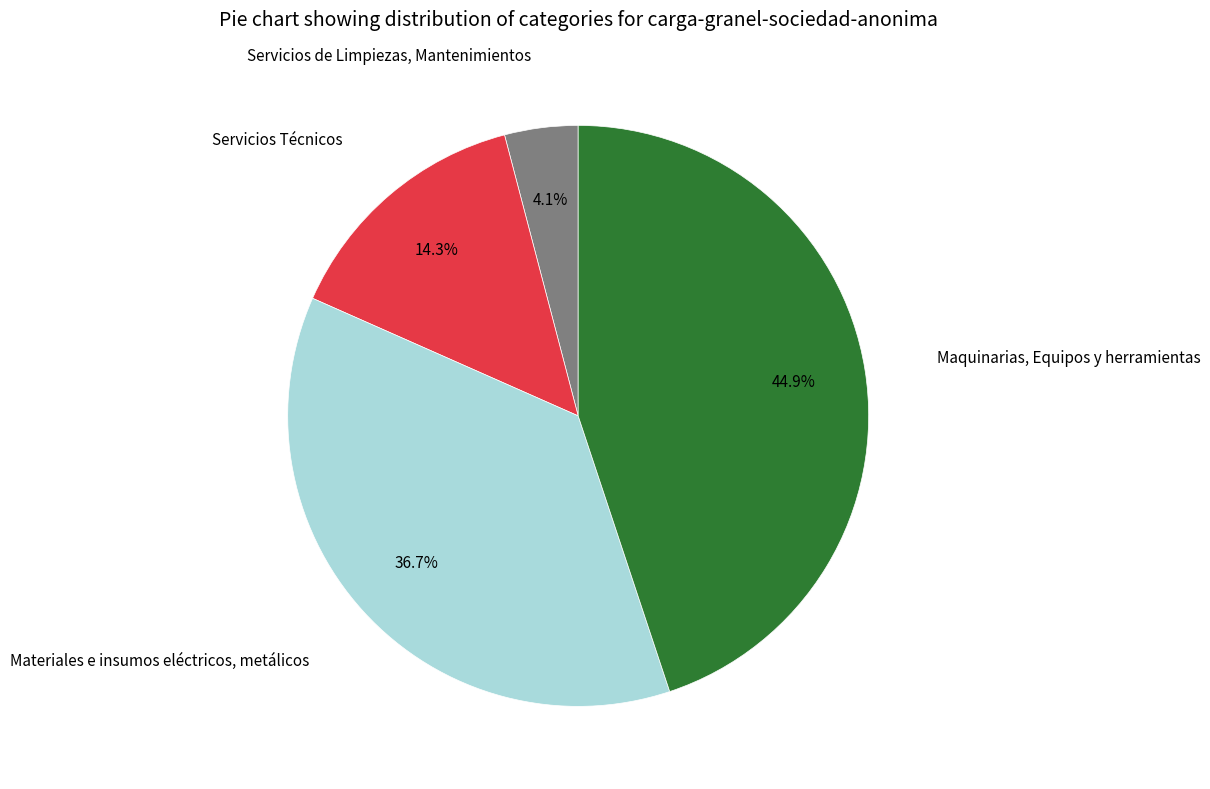

Does any single category account for the majority?

No